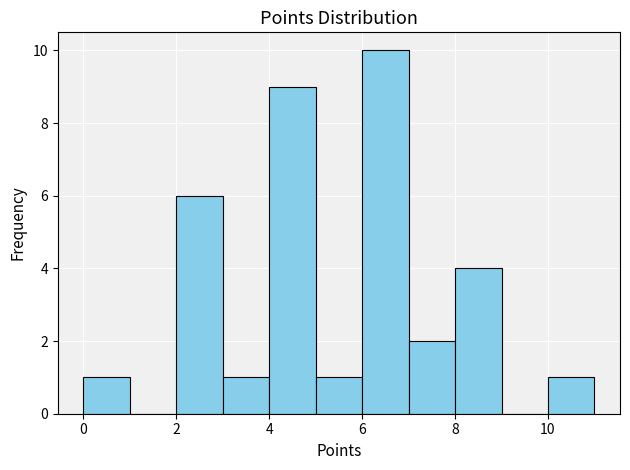

Reading left to right, transcribe this chart: for each bar, give the range it covers on the x-axis and its height. The values are not printed on the chart, so give them approximately, as read against the axis.

0 to 1: 1
1 to 2: 0
2 to 3: 6
3 to 4: 1
4 to 5: 9
5 to 6: 1
6 to 7: 10
7 to 8: 2
8 to 9: 4
9 to 10: 0
10 to 11: 1